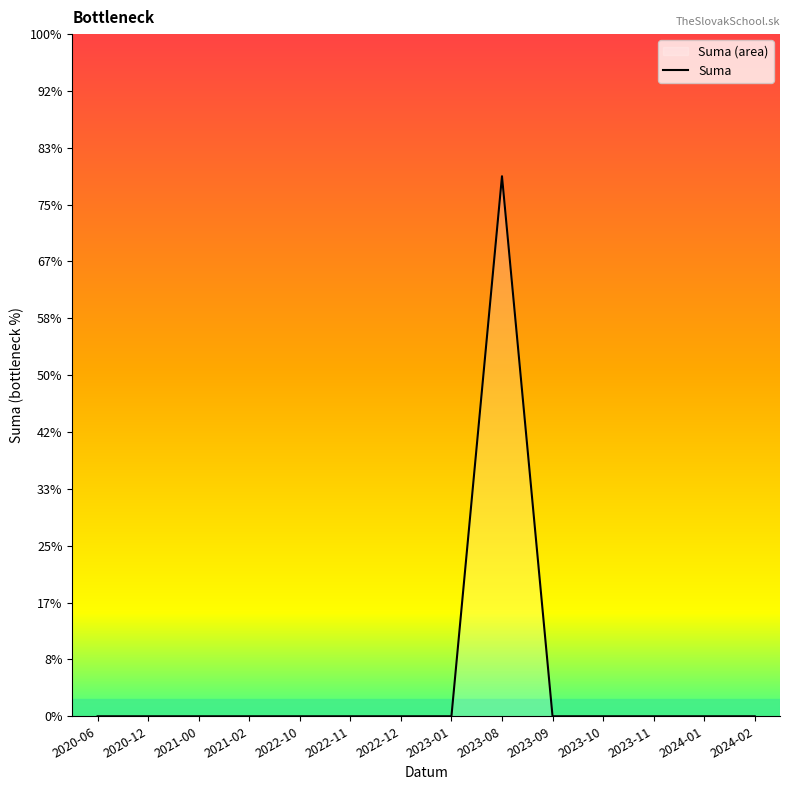

List the labels in order of value, largest first.

2023-08, 2020-06, 2020-12, 2021-00, 2021-02, 2022-10, 2022-11, 2022-12, 2023-01, 2023-09, 2023-10, 2023-11, 2024-01, 2024-02